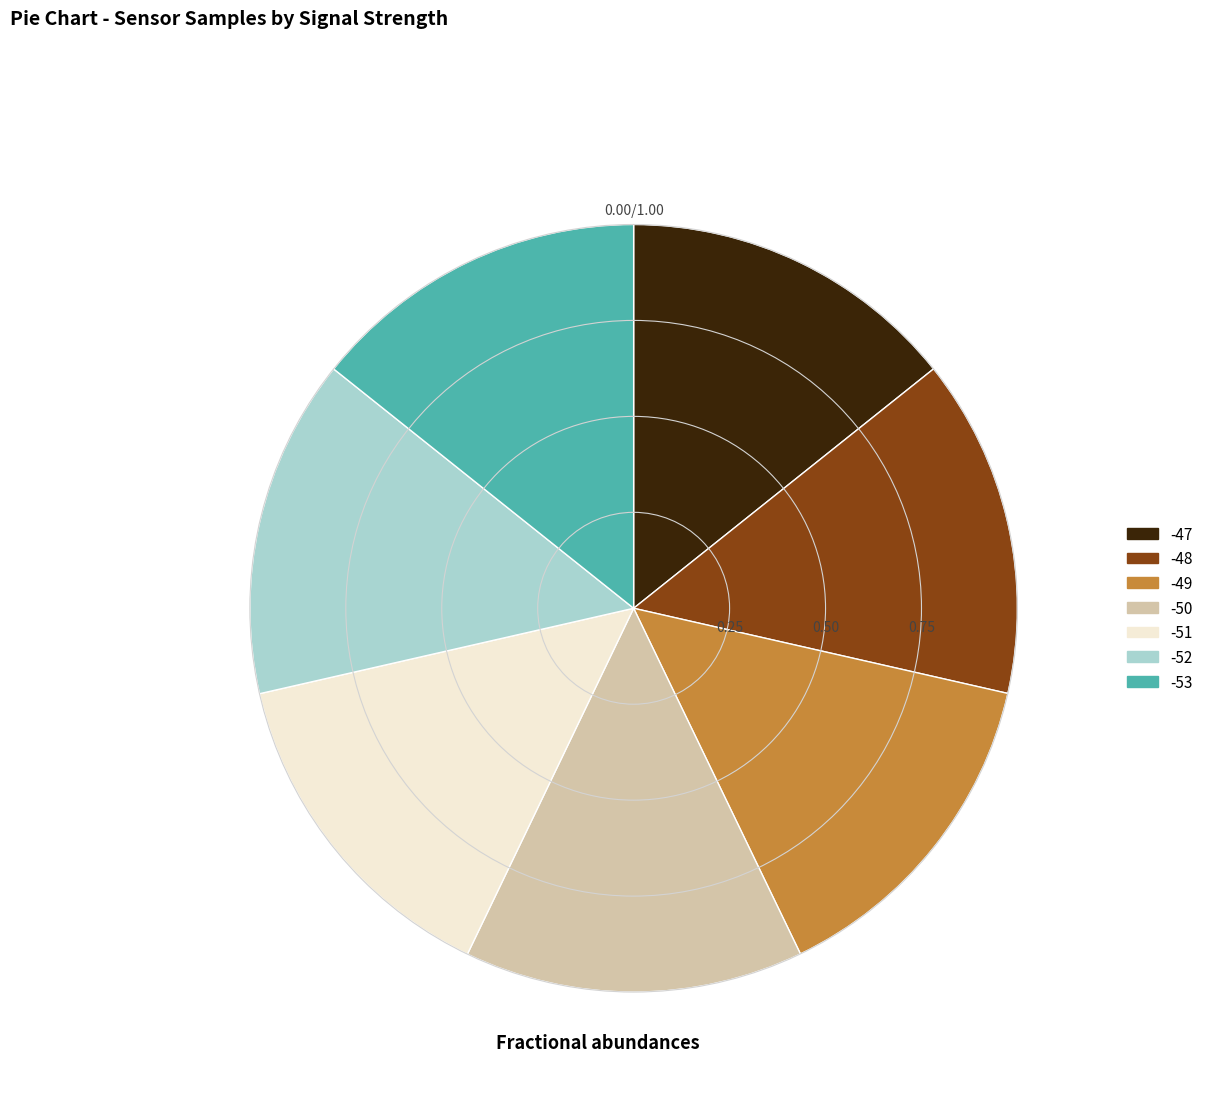

Is there a majority slice in this chart?

No